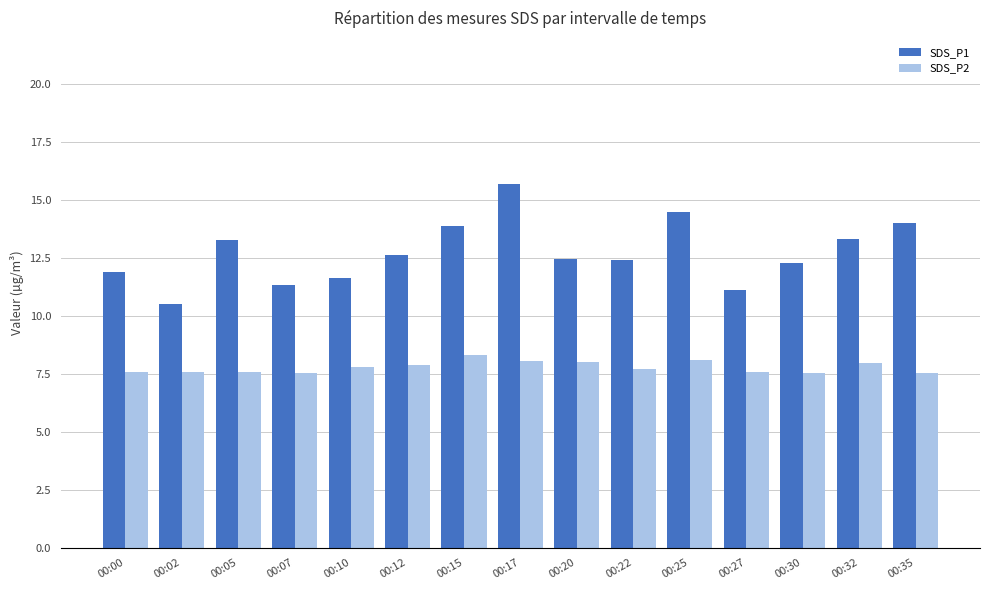

Is the value of SDS_P1 at 00:20 greater than the value of SDS_P2 at 00:32?

Yes